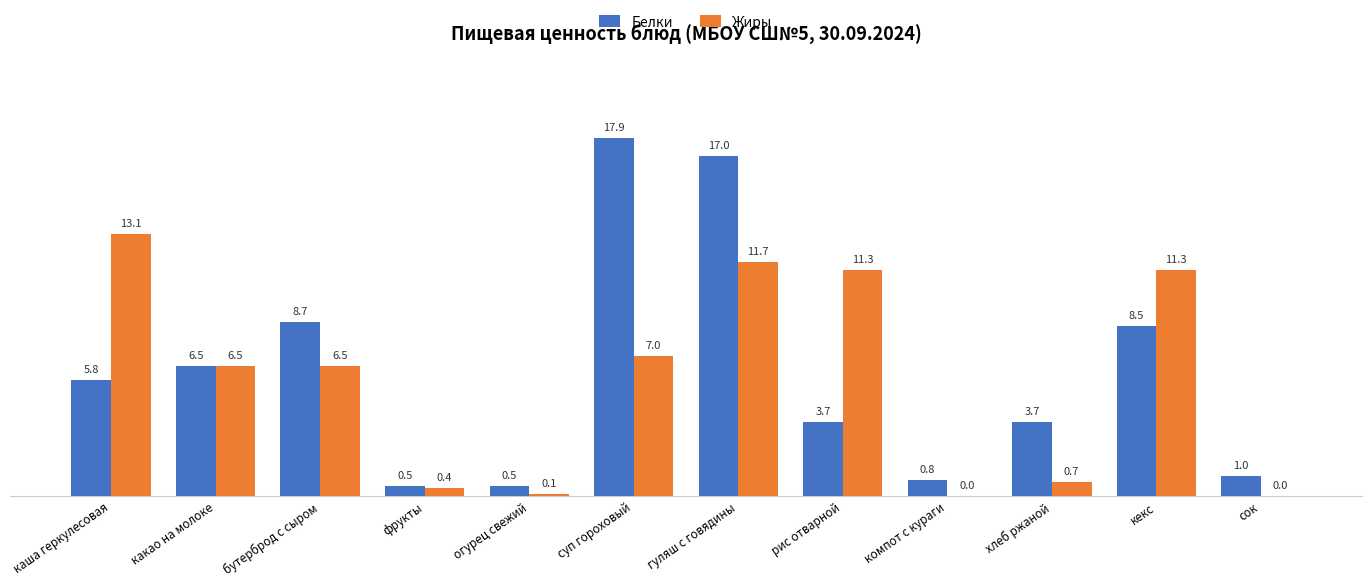

Between какао на молоке and бутерброд с сыром, which series saw the biggest shift?

Белки